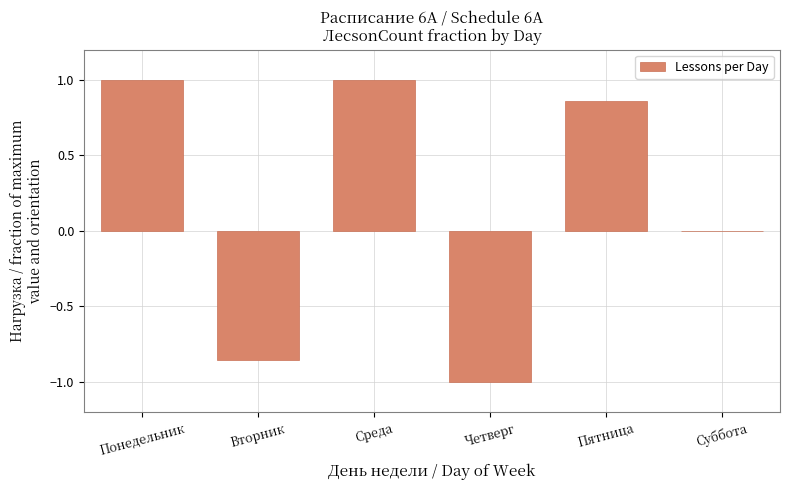

True or false: the data shows 0.0 at Суббота.

True